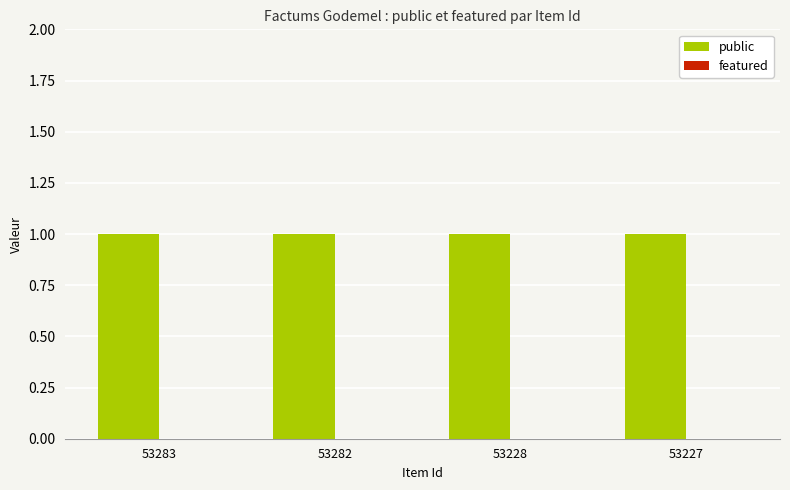

Is the value of public at 53282 greater than the value of featured at 53227?

Yes